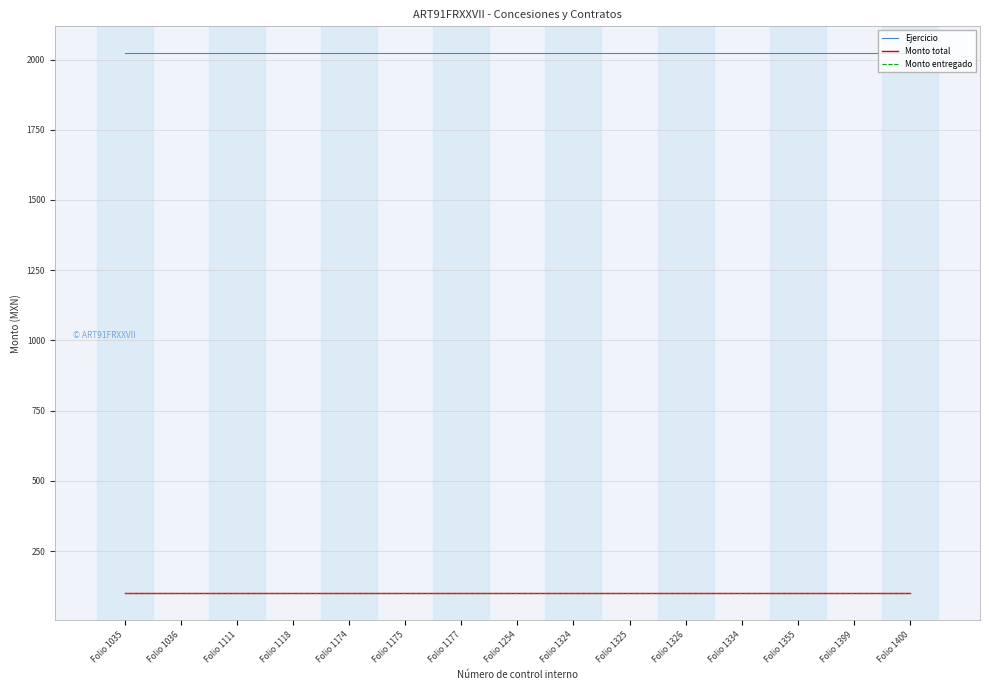

The Ejercicio series shows 2022 at Folio 1174. True or false?

True